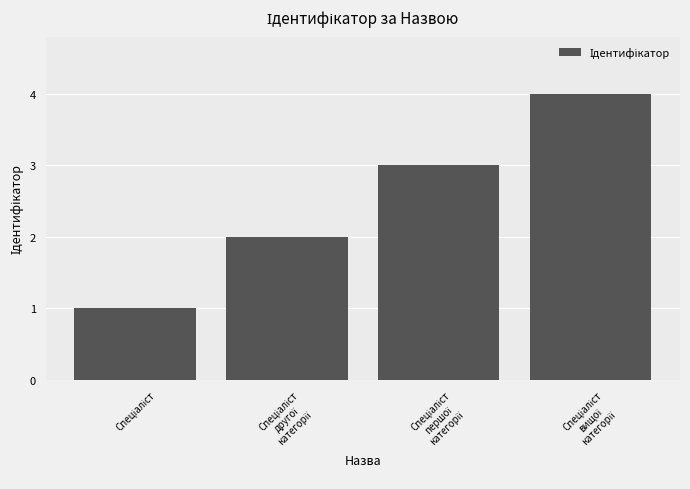

What is the sum of all values?

10